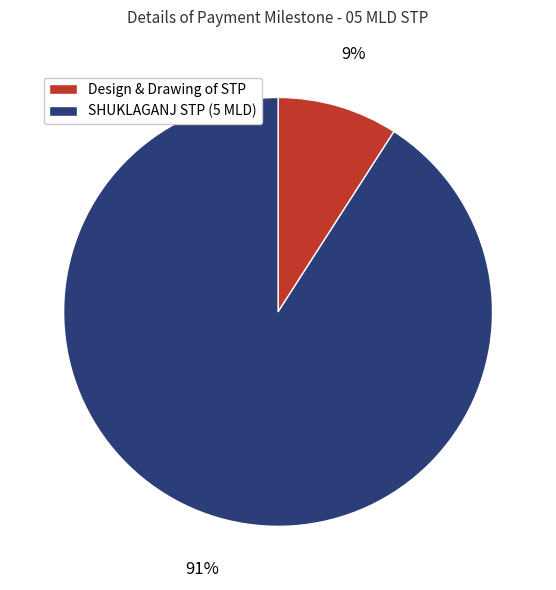

Which category accounts for the majority?

SHUKLAGANJ STP (5 MLD)